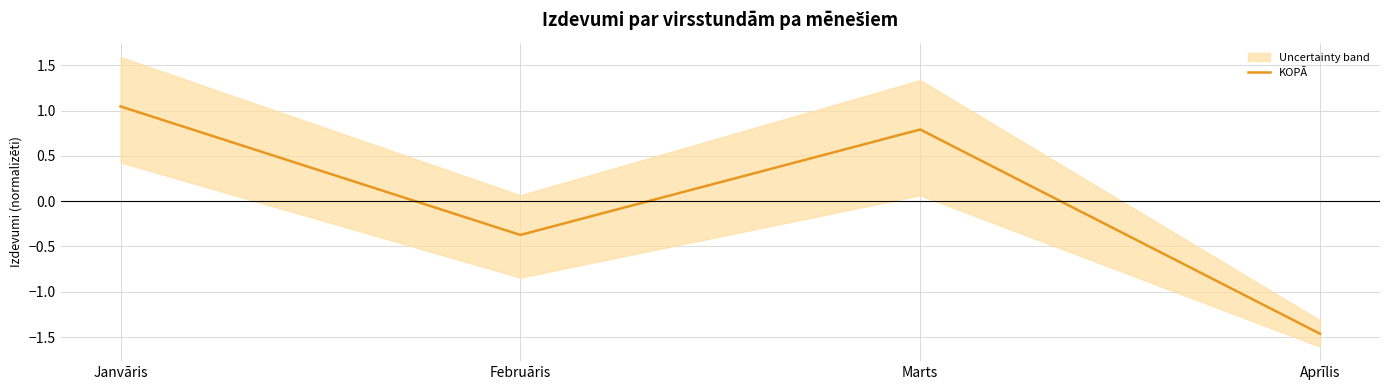

What is the difference between the second highest and minimum values?

2.3